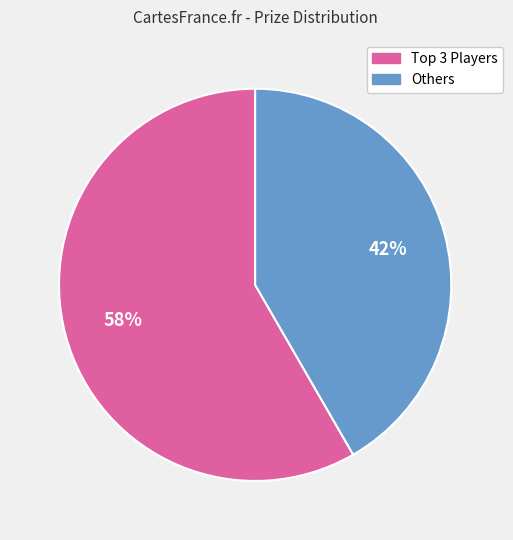

To the nearest percent, what is the average slice percentage?

50%